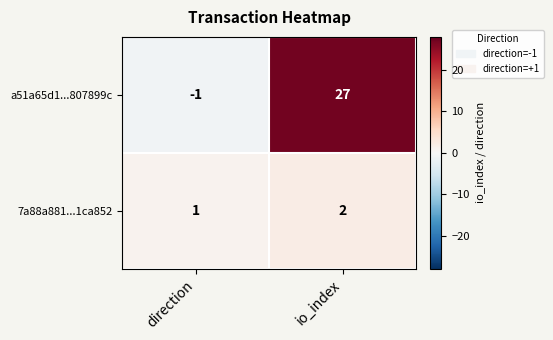

Which series has the widest spread of values?

a51a65d1...807899c